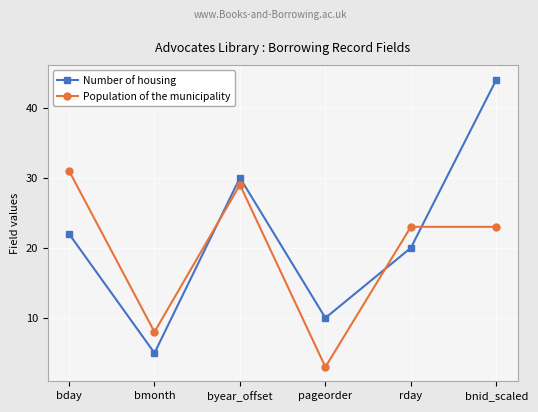

True or false: Population of the municipality has a value of 37 at bnid_scaled.

False